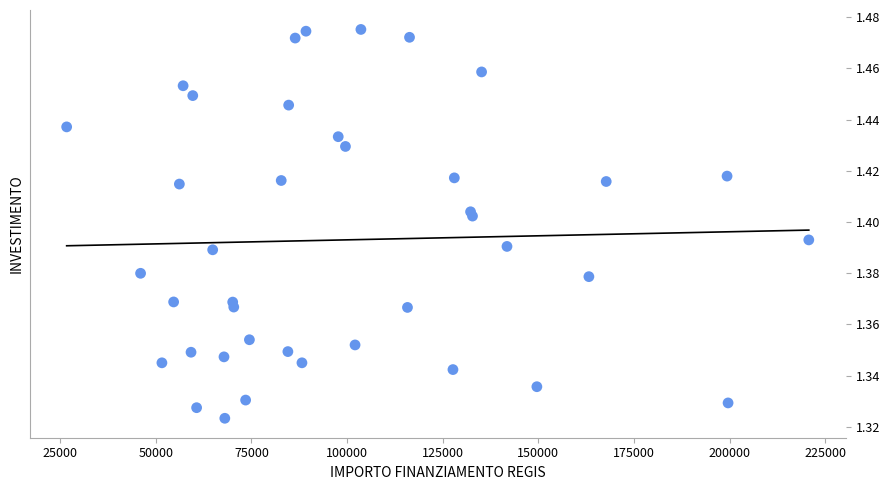

What is the range of X values (max minus min)?

193933.1